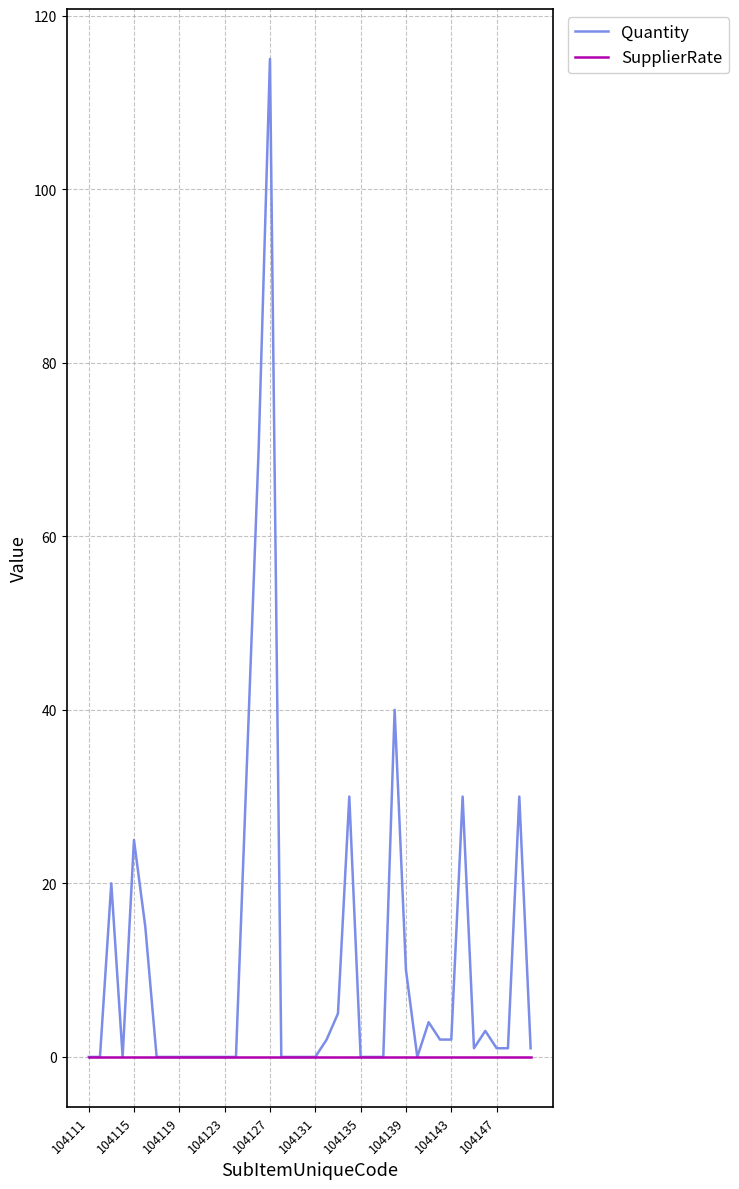

Which series has the widest spread of values?

Quantity